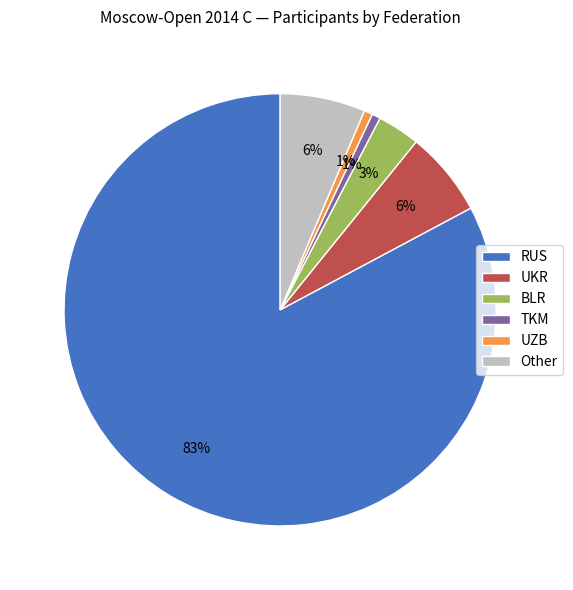

Is the sum of TKM and UKR greater than half?

No